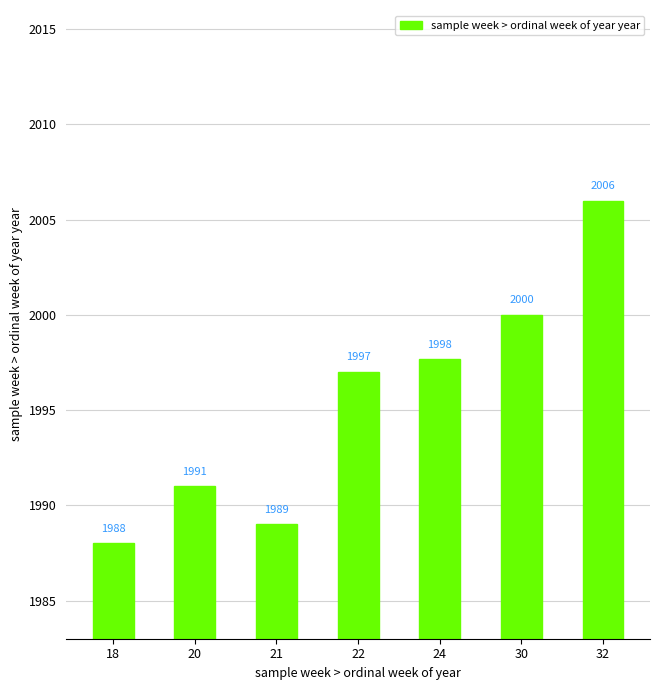

List the labels in order of value, largest first.

32, 30, 24, 22, 20, 21, 18